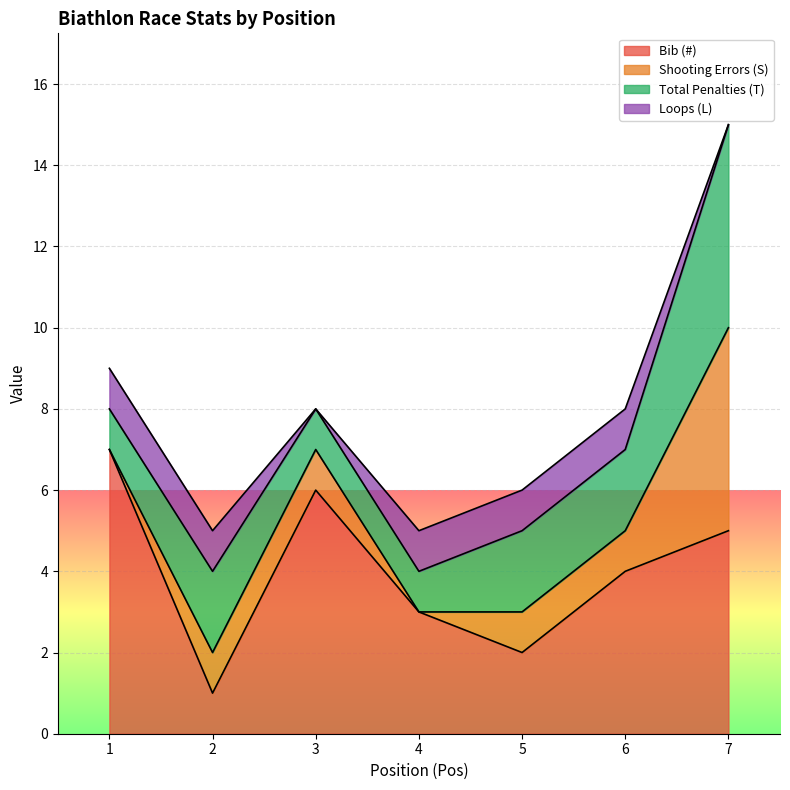

How many positive values does the Loops (L) series have?

5